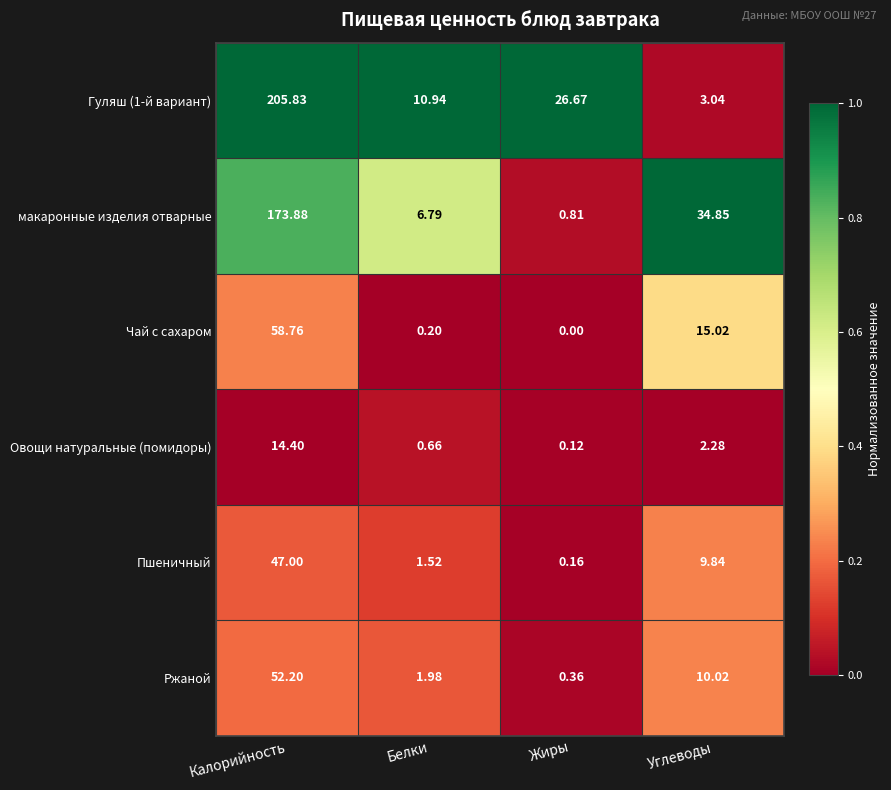

At which category is the sum across all series the highest?

Калорийность